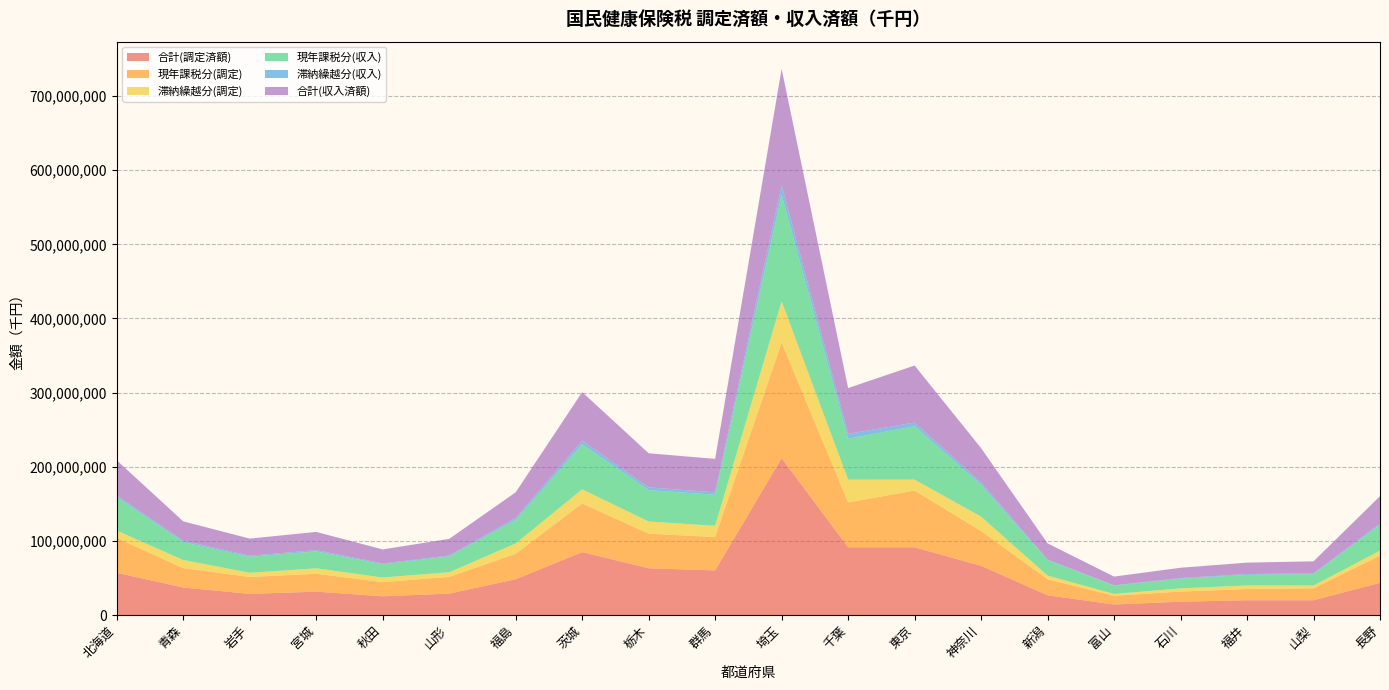

Reading left to right, list all the values displayed in this chart.

合計(調定済額): 北海道=56908243	青森=37107048	岩手=28491698	宮城=31494601	秋田=25294066	山形=28864570	福島=48274772	茨城=84815886	栃木=63075655	群馬=60158301	埼玉=211567651	千葉=91311051	東京=91319366	神奈川=66374474	新潟=26601087	富山=14196432	石川=17981922	福井=19906409	山梨=19893559	長野=43400370
現年課税分(調定): 北海道=47014436	青森=26094224	岩手=22787835	宮城=24153031	秋田=19114678	山形=22550289	福島=34369351	茨城=65697715	栃木=46623952	群馬=45028289	埼玉=155926149	千葉=60523499	東京=76545348	神奈川=46996295	新潟=21620324	富山=11791935	石川=13651933	福井=15134824	山梨=16130152	長野=36674166
滞納繰越分(調定): 北海道=9893807	青森=11012824	岩手=5703863	宮城=7341570	秋田=6179388	山形=6314281	福島=13905421	茨城=19118171	栃木=16451703	群馬=15130012	埼玉=55641502	千葉=30787552	東京=14774018	神奈川=19378179	新潟=4980763	富山=2404497	石川=4329989	福井=4771585	山梨=3763407	長野=6726204
現年課税分(収入): 北海道=45346739	青森=24103168	岩手=21585476	宮城=22777982	秋田=17881018	山形=21358462	福島=31772848	茨城=60616468	栃木=42291543	群馬=41874346	埼玉=143724390	千葉=55243815	東京=72016401	神奈川=42956622	新潟=20771279	富山=11299121	石川=13033601	福井=14318932	山梨=15448840	長野=35048870
滞納繰越分(収入): 北海道=2038231	青森=1951707	岩手=1465989	宮城=1772608	秋田=1062885	山形=1137039	福島=2713592	茨城=4910414	栃木=3716634	群馬=3282620	埼玉=12993362	千葉=6519556	東京=4932668	神奈川=3216840	新潟=932232	富山=413974	石川=857986	福井=1107495	山梨=864143	長野=1686654
合計(収入済額): 北海道=47384970	青森=26054875	岩手=23051465	宮城=24550590	秋田=18943903	山形=22495501	福島=34486440	茨城=65526882	栃木=46008177	群馬=45156966	埼玉=156717752	千葉=61763371	東京=76949069	神奈川=46173462	新潟=21703511	富山=11713095	石川=13891587	福井=15426427	山梨=16312983	長野=36735524